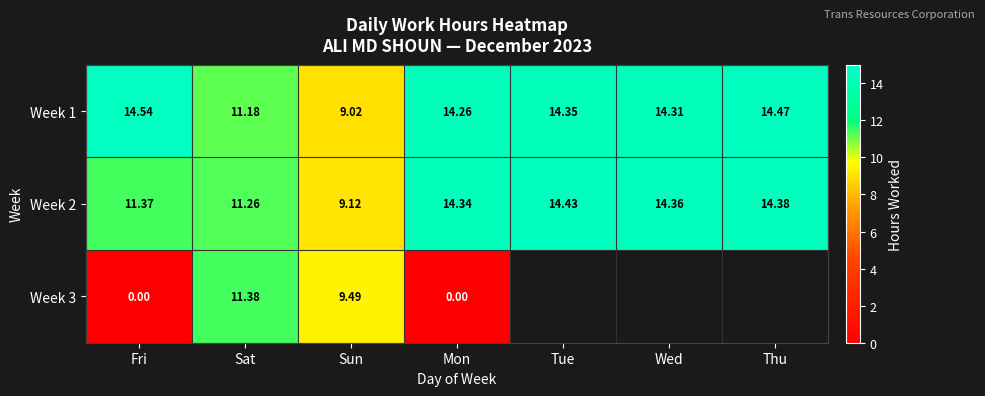

At which label does Week 2 reach its peak?

Tue